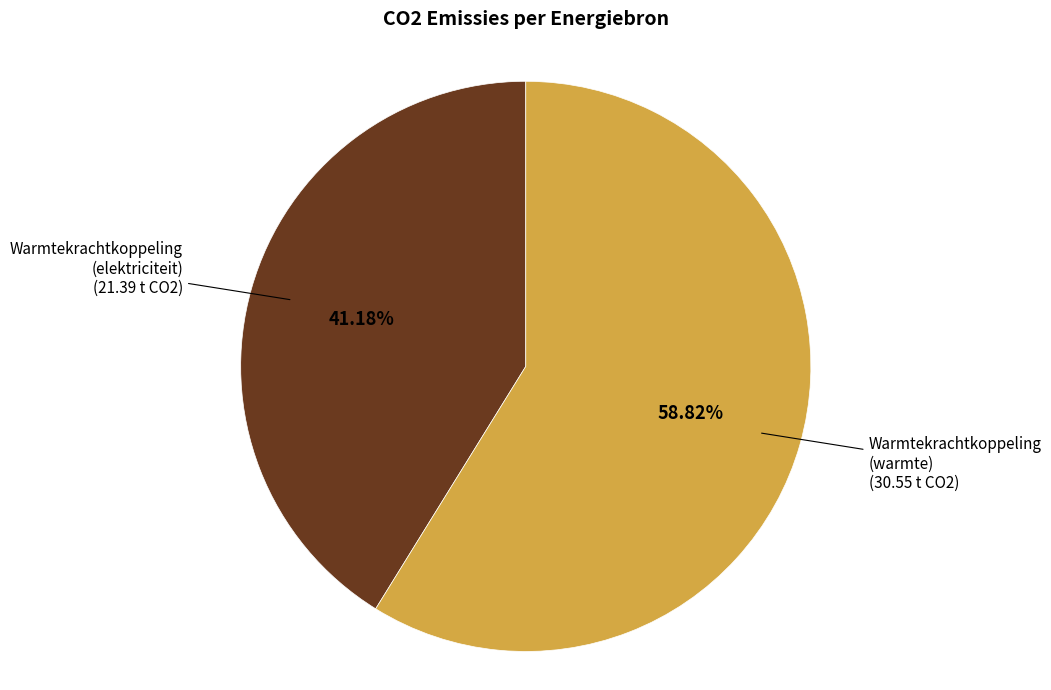

How many segments does this pie chart have?

2